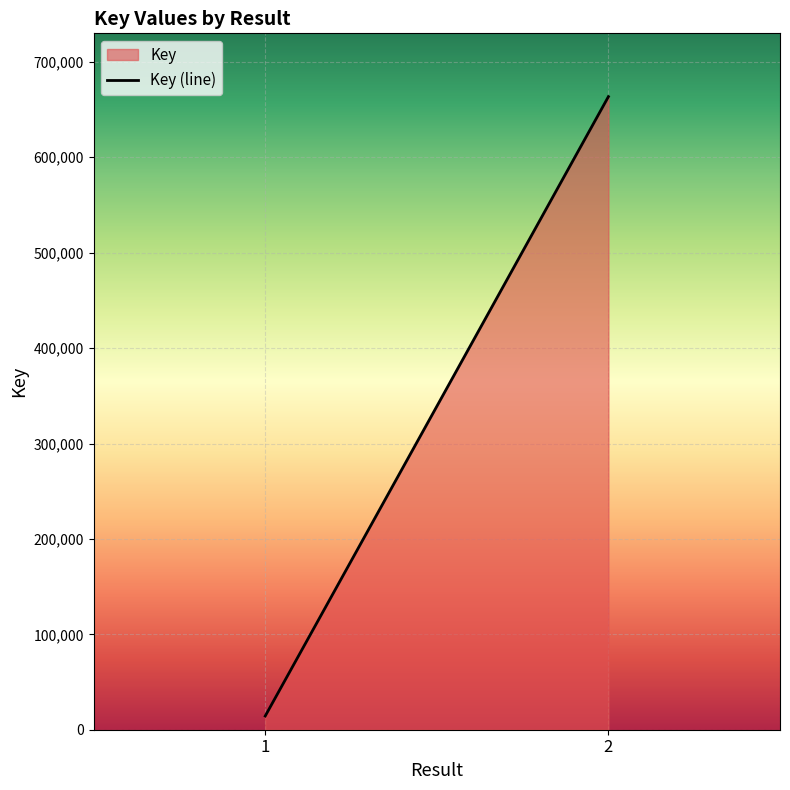

Reading left to right, what are all the values shown in this chart?

1=14386	2=663556